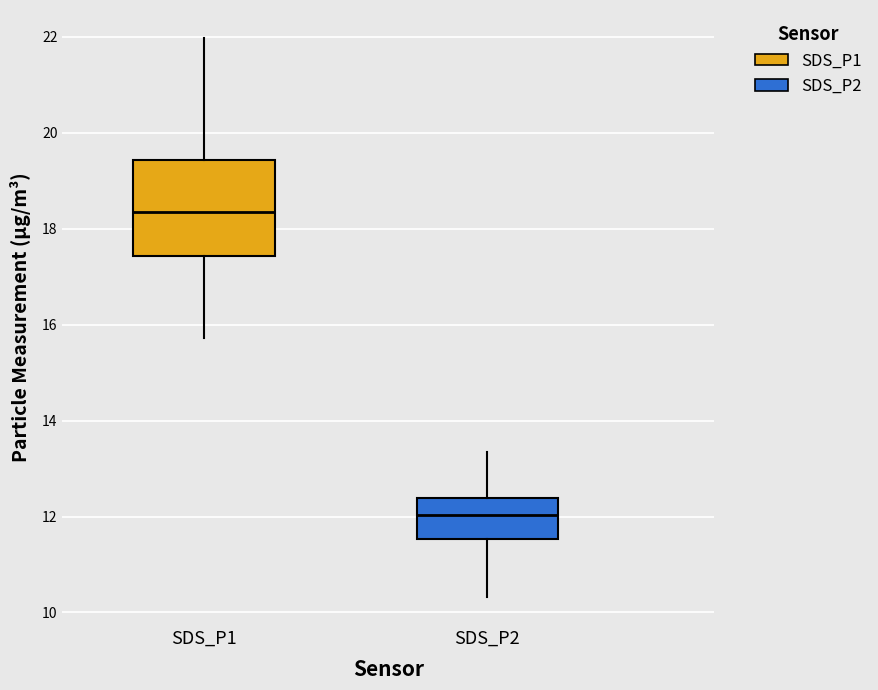

Reading left to right, read every box against the y-axis: the position of its median line, the range the box covers, and the ends of its whiskers. The values are not printed on the chart, so give them approximately, as read against the axis.

SDS_P1: median 18.4, box 17.4 to 19.4, whiskers 15.8 to 22.0
SDS_P2: median 12.0, box 11.6 to 12.4, whiskers 10.4 to 13.4